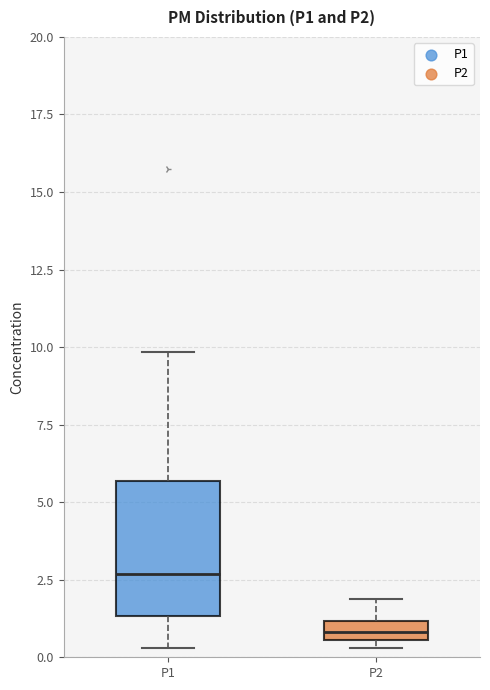

Where is the lower edge of the box for P2 on the y-axis? The values are not printed on the chart, so give them approximately, as read against the axis.

0.5